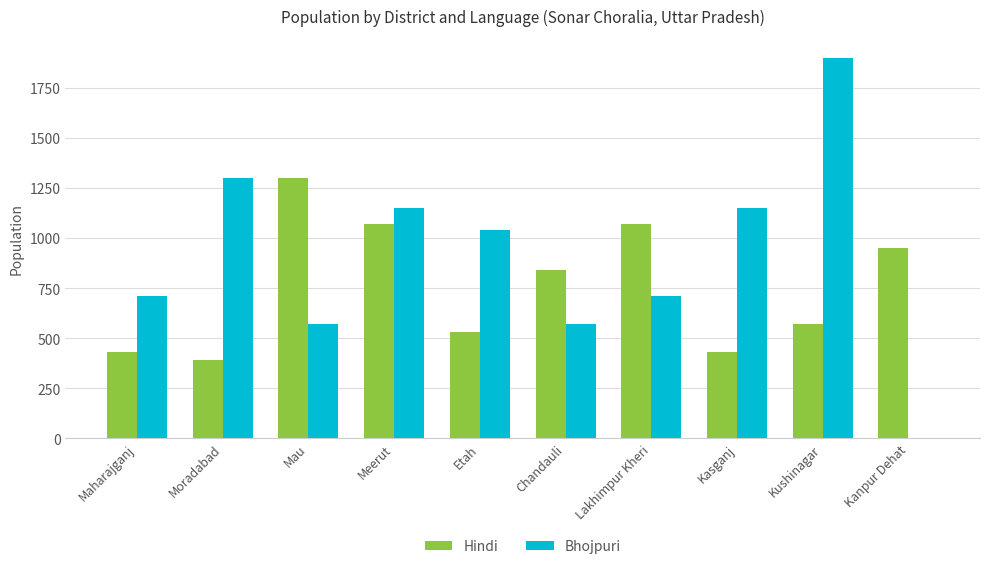

Which category has the highest value in the Hindi series?

Mau